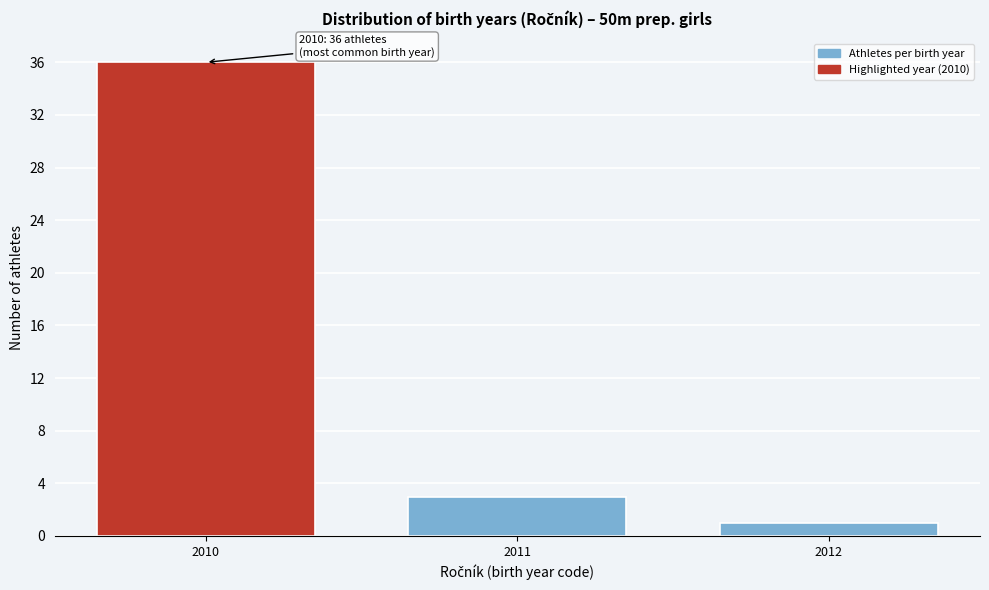

Reading left to right, list all the values displayed in this chart.

36	3	1